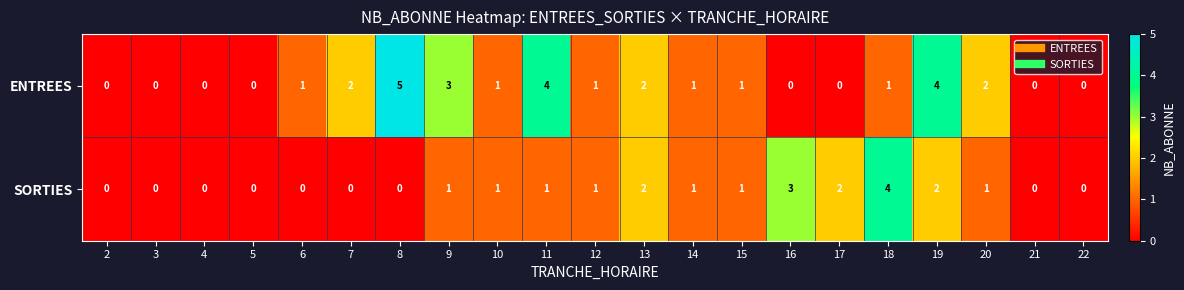

The ENTREES series shows 1 at 15. True or false?

True